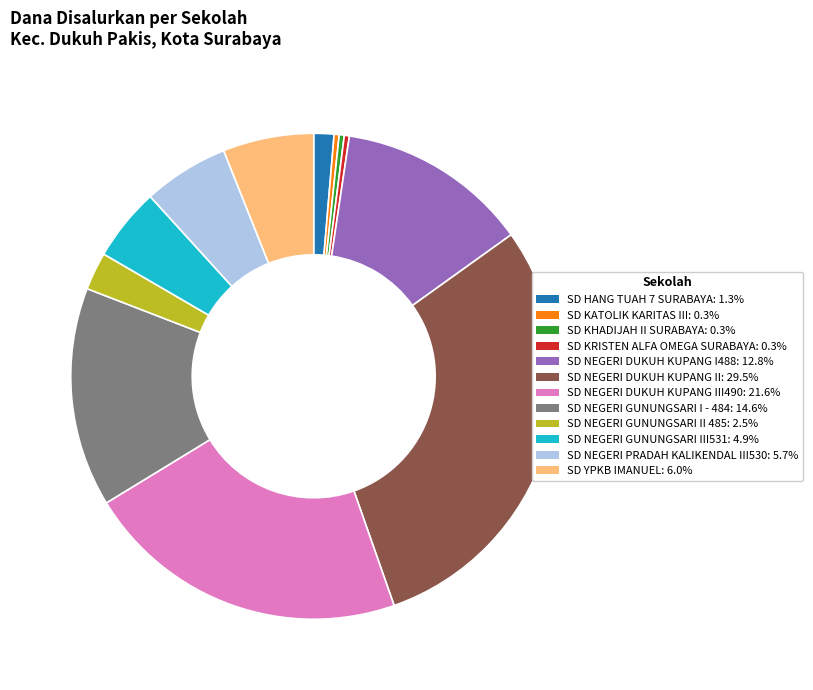

How many slices are in this pie chart?

12